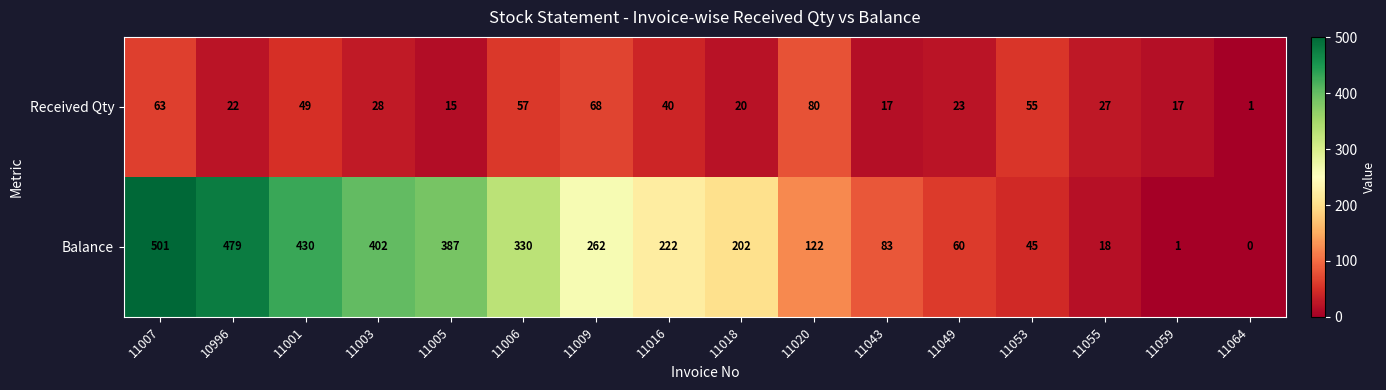

The Received Qty series shows 46 at 11020. True or false?

False